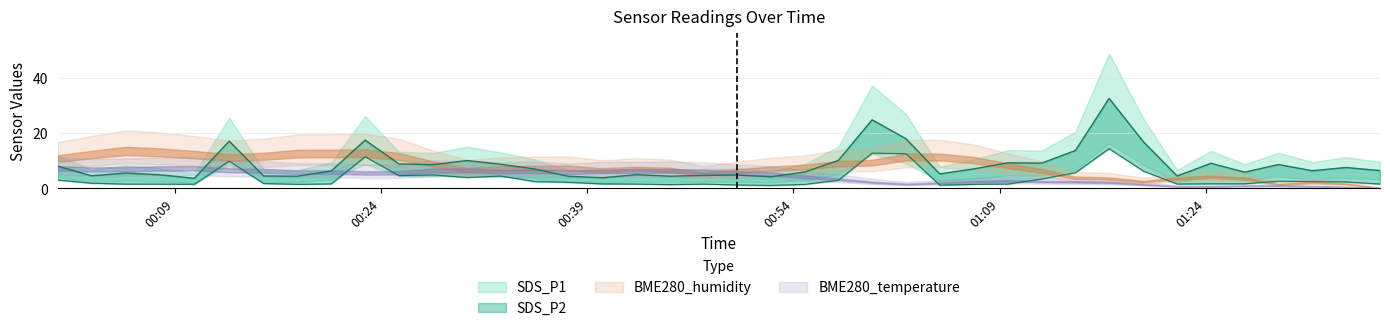

How many interior local peaks does the SDS_P1 series have?

12